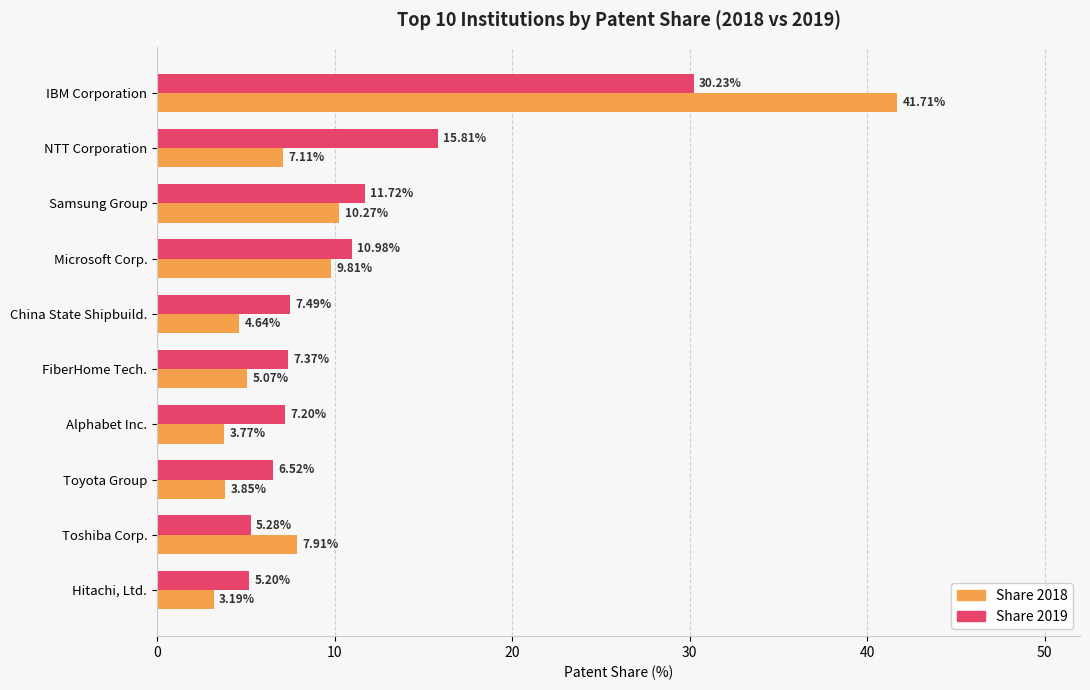

Which category has the lowest value in the Share 2019 series?

Hitachi, Ltd.